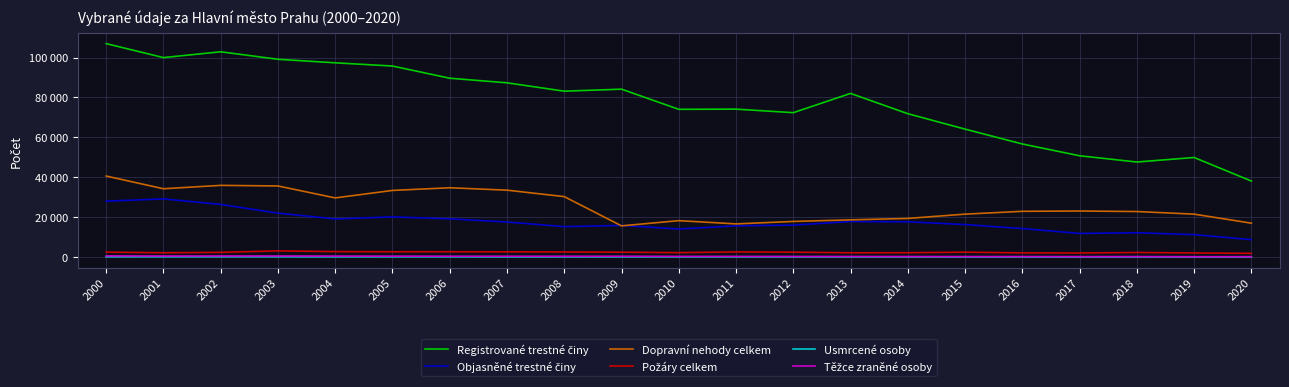

At which category is the sum across all series the highest?

2000